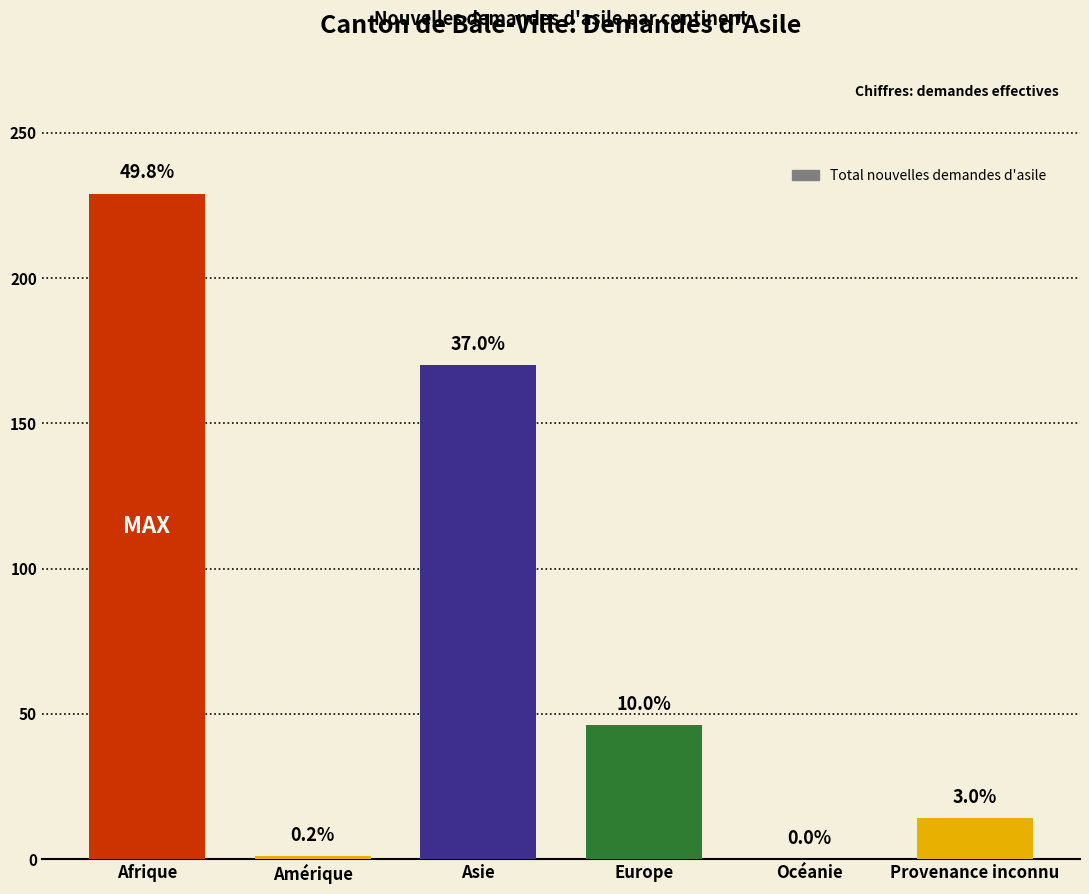

Are the bars grouped side by side (vs. stacked)?

No